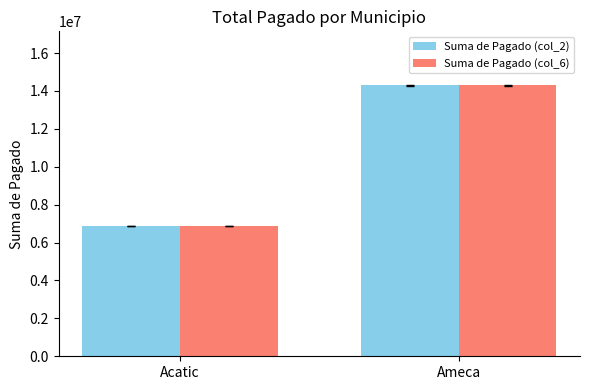

At which category does the chart reach its peak across all series?

Ameca